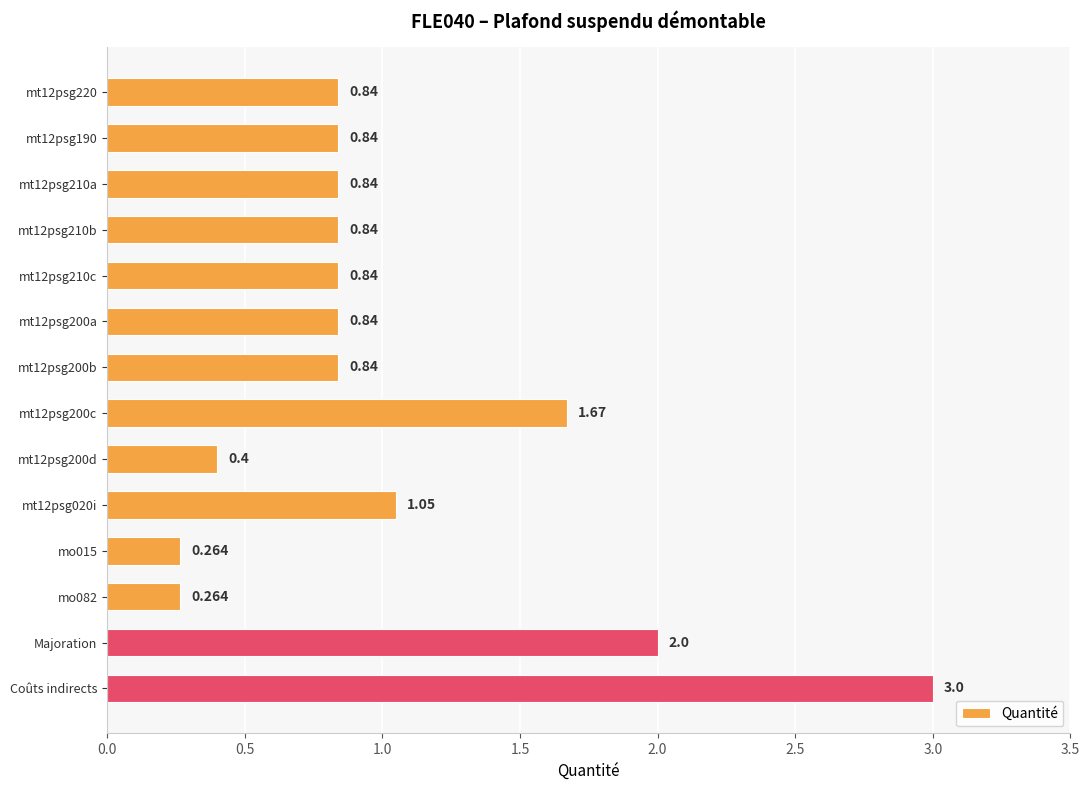

Which has a higher value, mo015 or Majoration?

Majoration